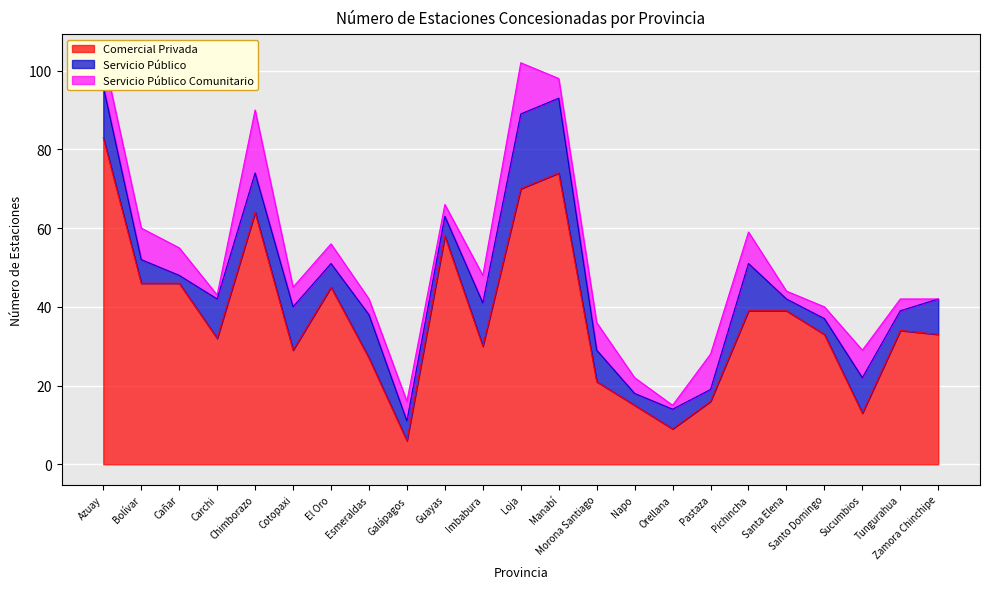

What is the difference between the highest and lowest values at Azuay?

75